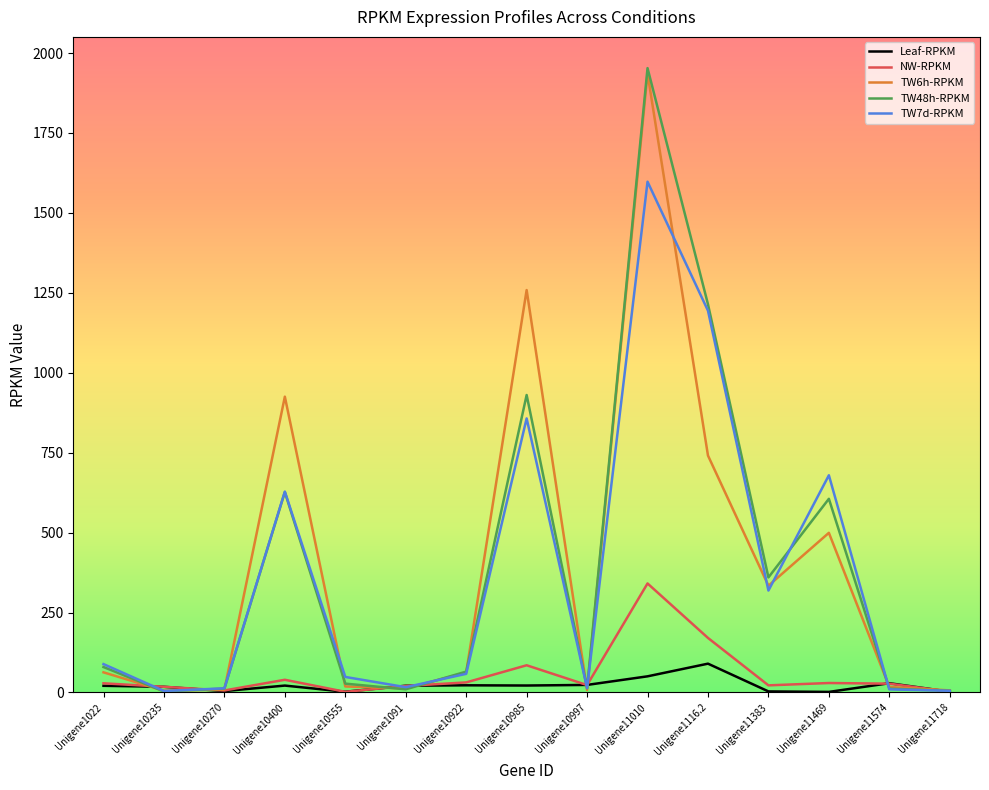

Does the chart display data point markers on the line(s)?

No